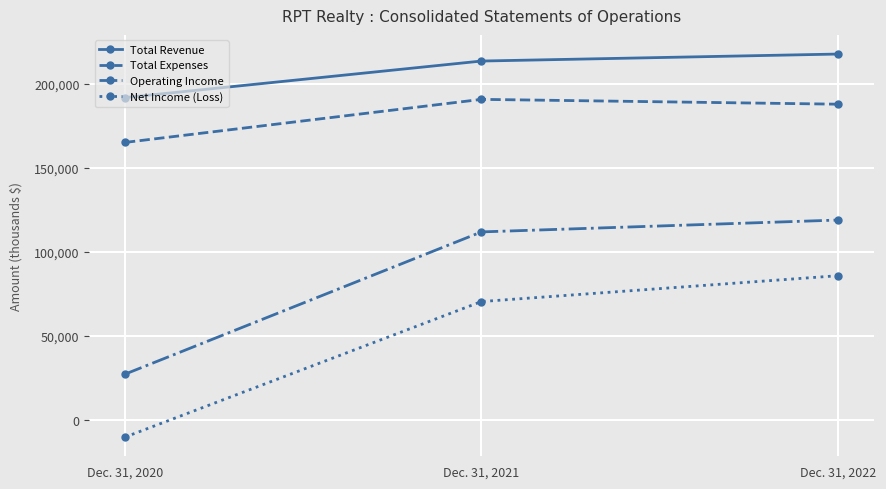

What is the value of the Total Revenue point at the 1st from the left?

191712